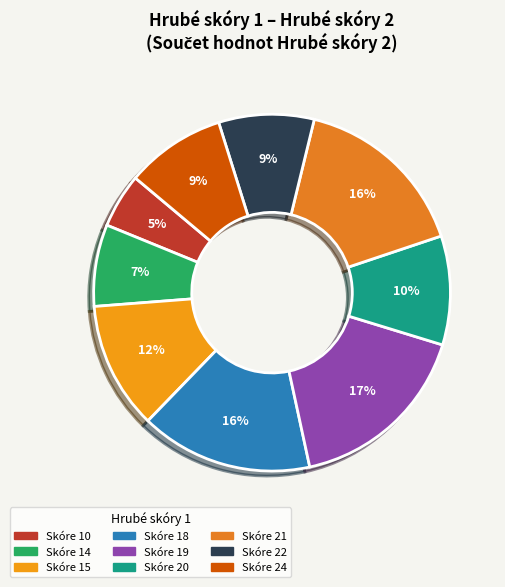

How many slices are in this pie chart?

9